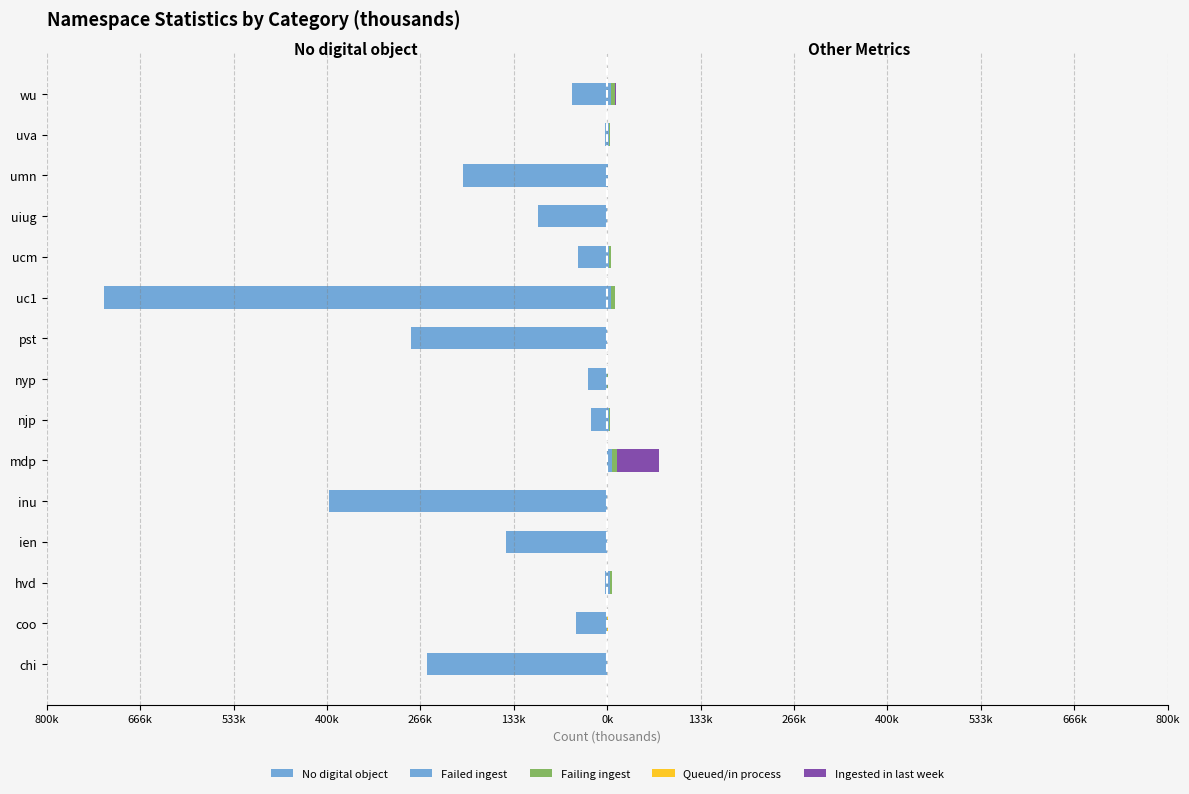

Read the No digital object value at njp.

-23.4